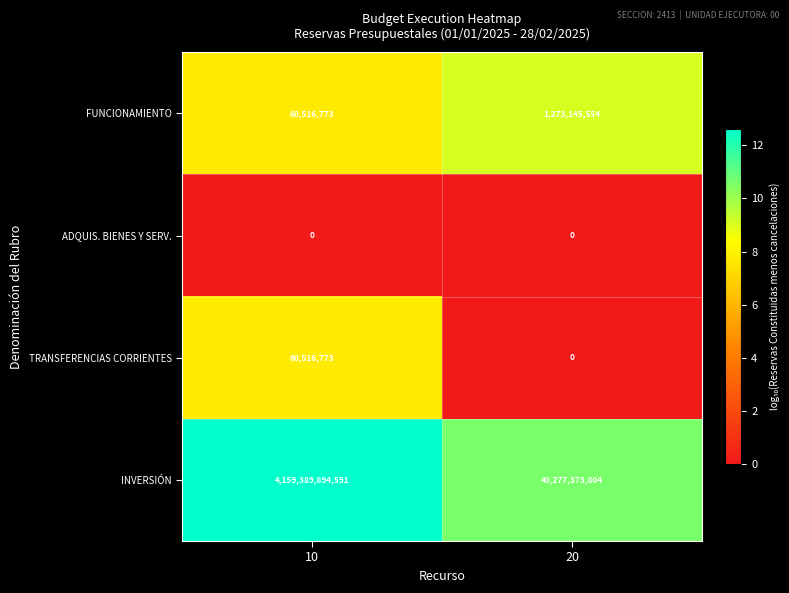

Count the number of data series in this chart.

4